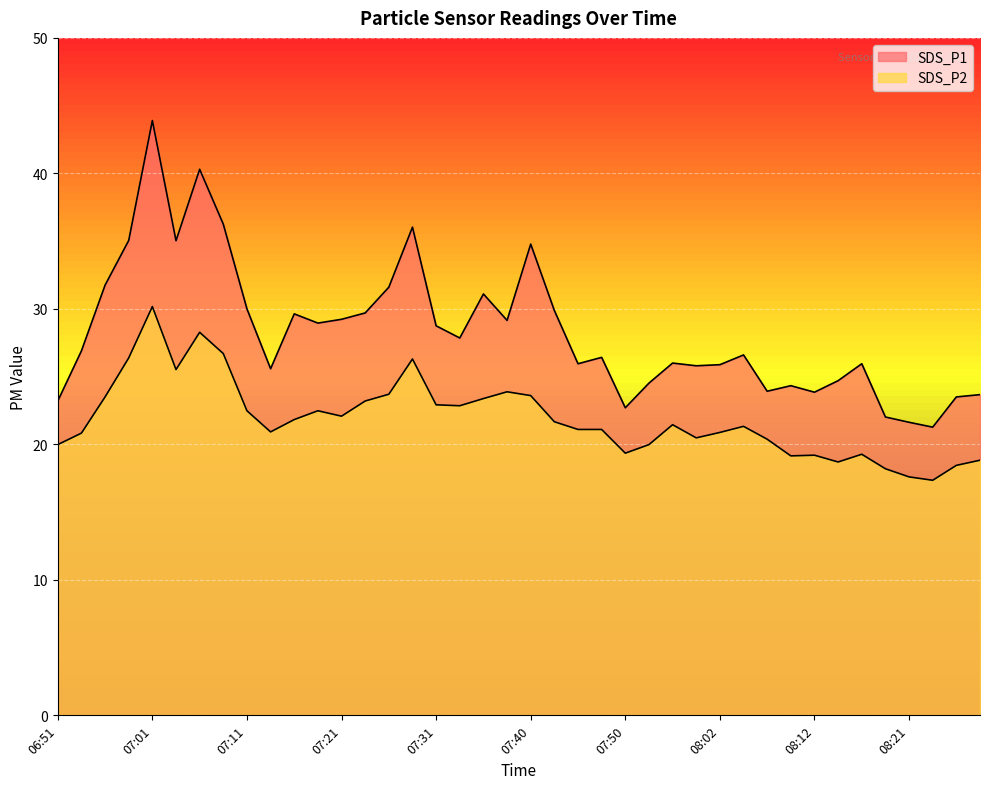

Which category has the lowest value in the SDS_P1 series?

08:24